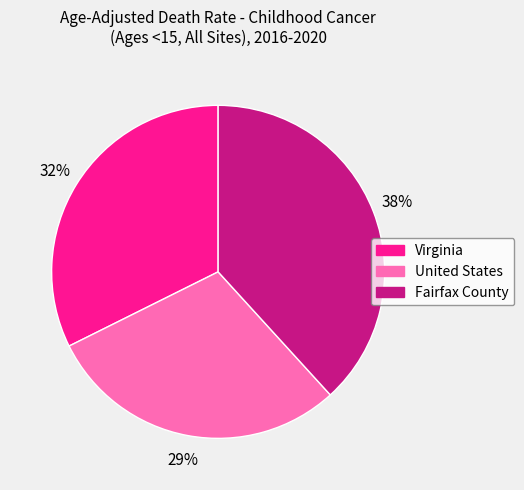

Count the number of slices in the pie.

3